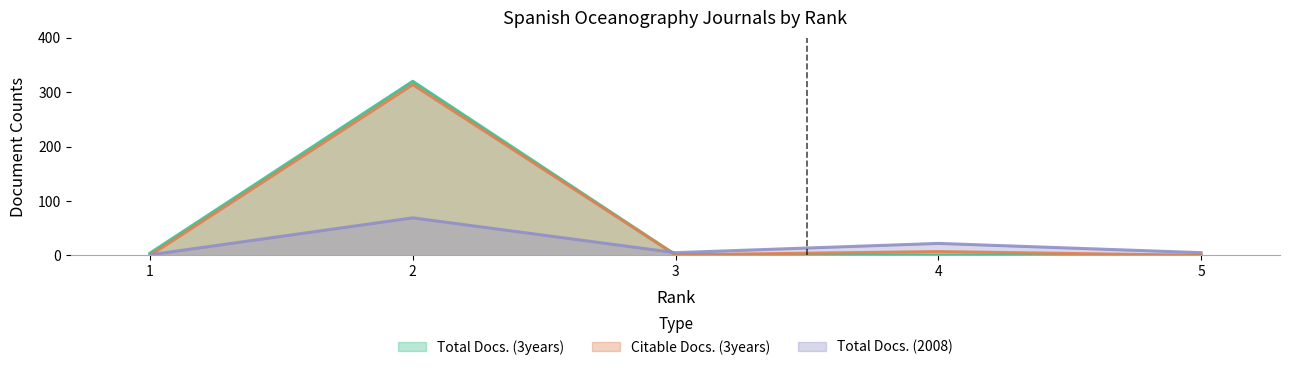

Rank the series by their maximum value, from highest to lowest.

Total Docs. (3years), Citable Docs. (3years), Total Docs. (2008)